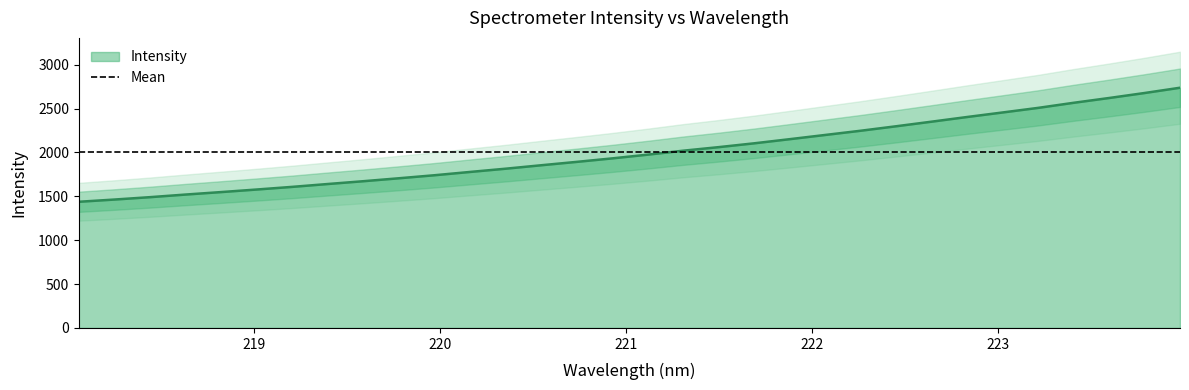

Reading left to right, transcribe all the data shown in this chart.

1438.3	1463.6	1490.8	1520.5	1548.8	1577.9	1608.1	1640.7	1672.6	1706.1	1740.6	1778.1	1815.0	1854.3	1892.8	1932.6	1975.2	2020.3	2060.9	2104.5	2151.7	2199.7	2247.8	2298.9	2351.3	2404.6	2456.2	2508.5	2566.4	2621.0	2678.0	2738.2